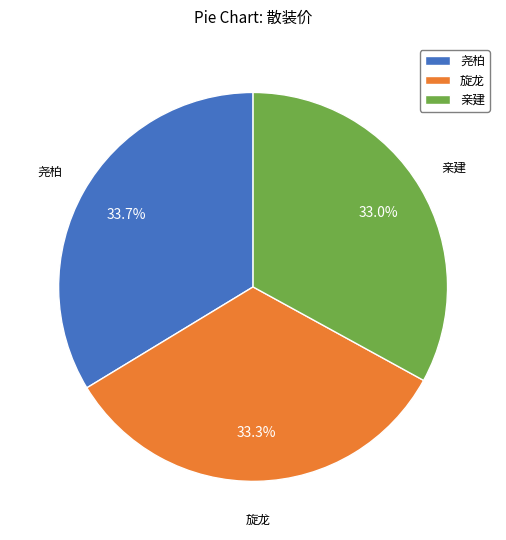

Is it true that 旋龙 is 33% of the pie?

True